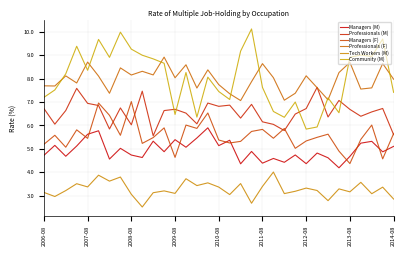

At which label is Professionals (F) closest to 7?

18